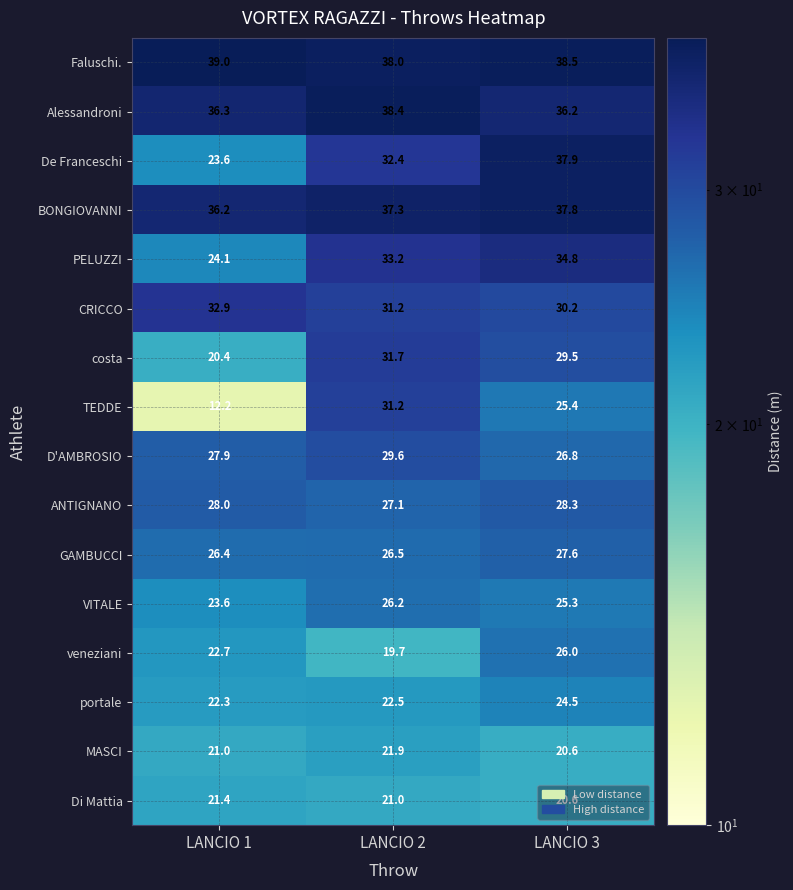

What is the greatest value displayed?

39.0